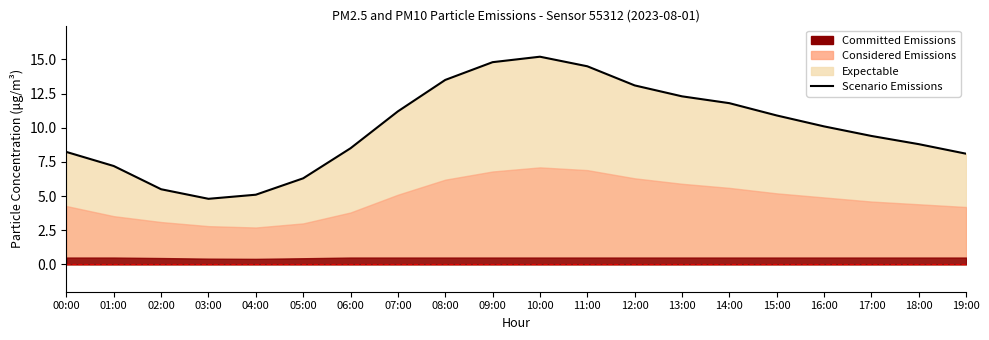

Reading left to right, transcribe all the data shown in this chart.

00:00=8.2	01:00=7.2	02:00=5.5	03:00=4.8	04:00=5.1	05:00=6.3	06:00=8.5	07:00=11.2	08:00=13.5	09:00=14.8	10:00=15.2	11:00=14.5	12:00=13.1	13:00=12.3	14:00=11.8	15:00=10.9	16:00=10.1	17:00=9.4	18:00=8.8	19:00=8.1